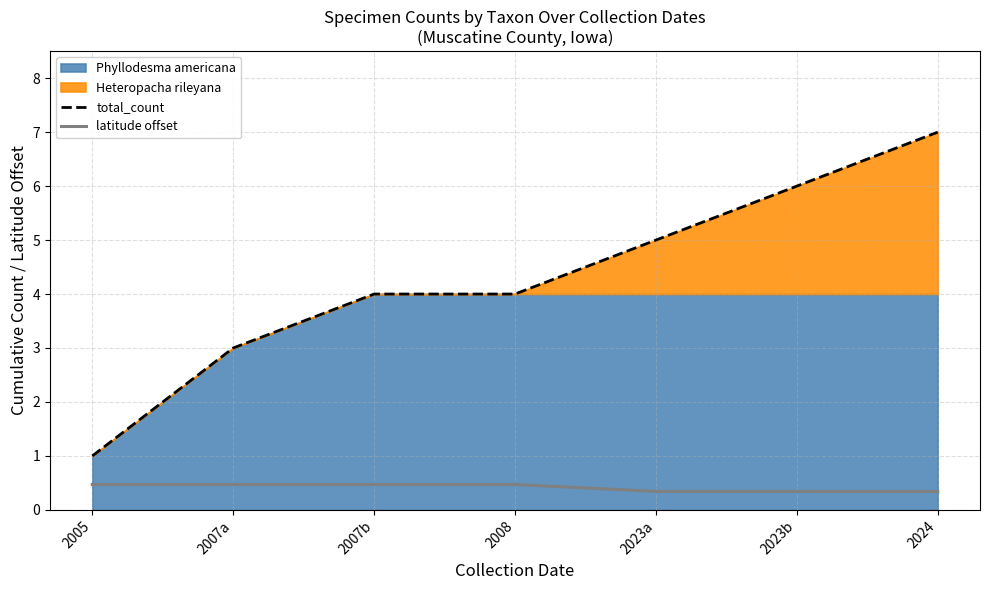

True or false: latitude offset and total_count cross at least once.

False